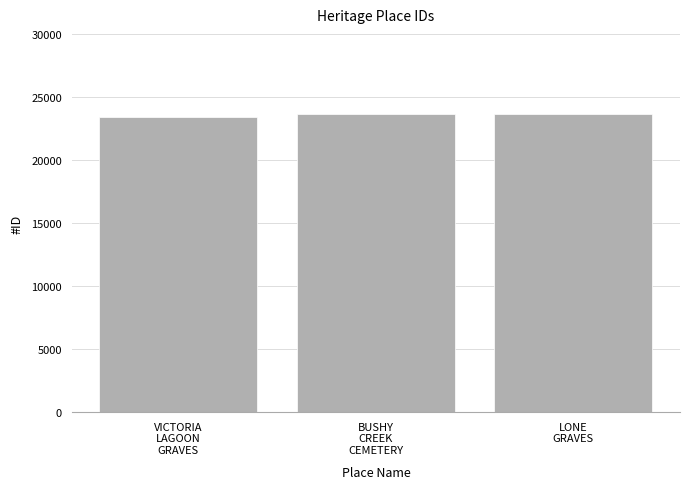

What is the value of the 1st bar from the left?

23407